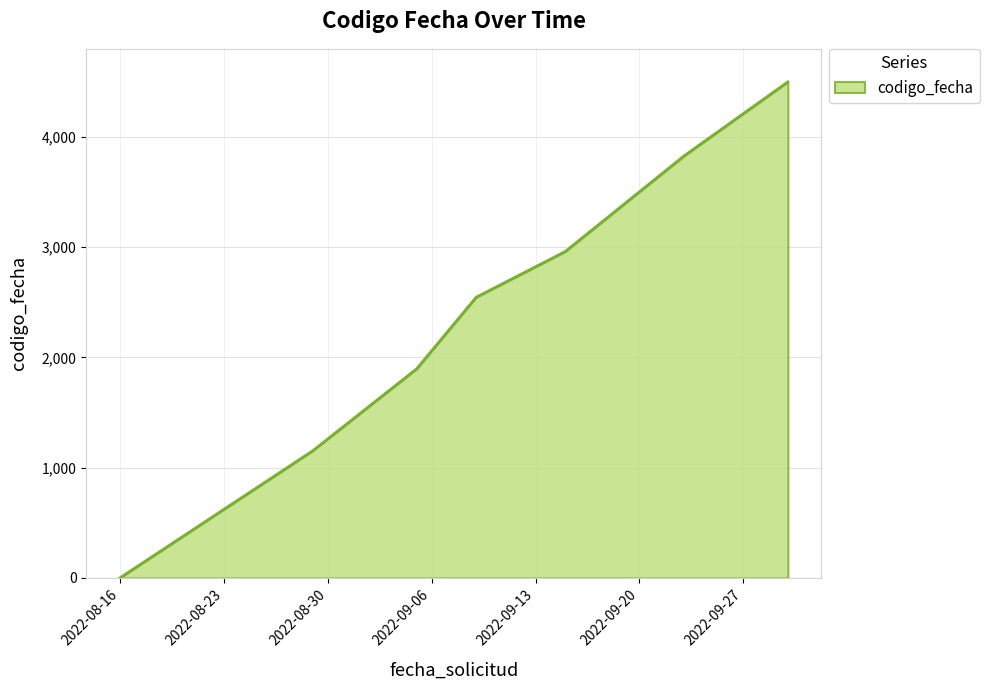

What is the difference between the maximum and second lowest values?

3345.7